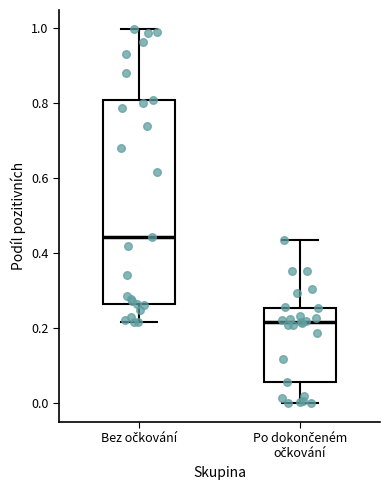

Comparing the boxes themselves (not the whiskers), which one is the tallest?

Bez očkování